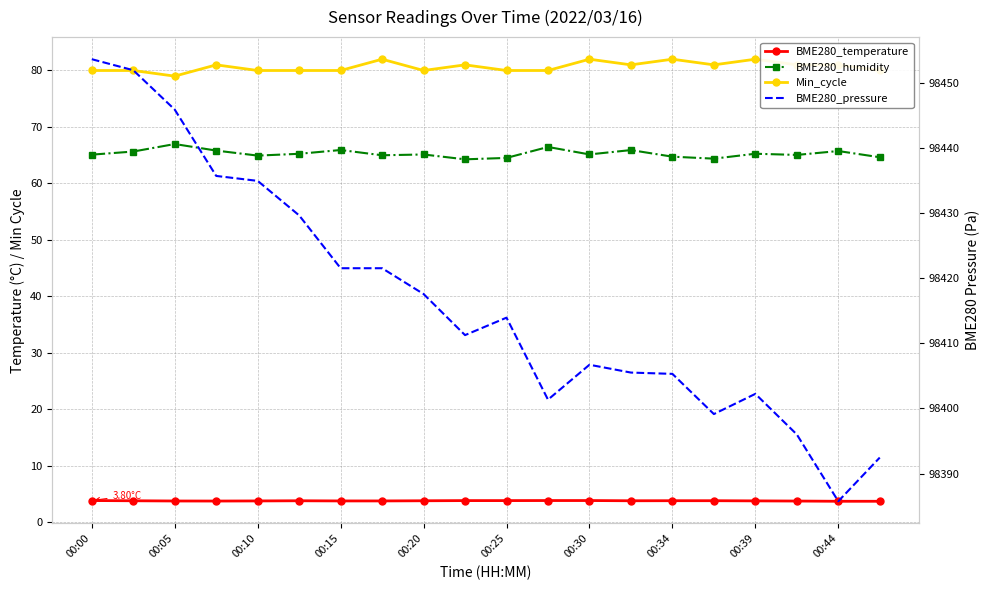

What position from the left is 11?

12